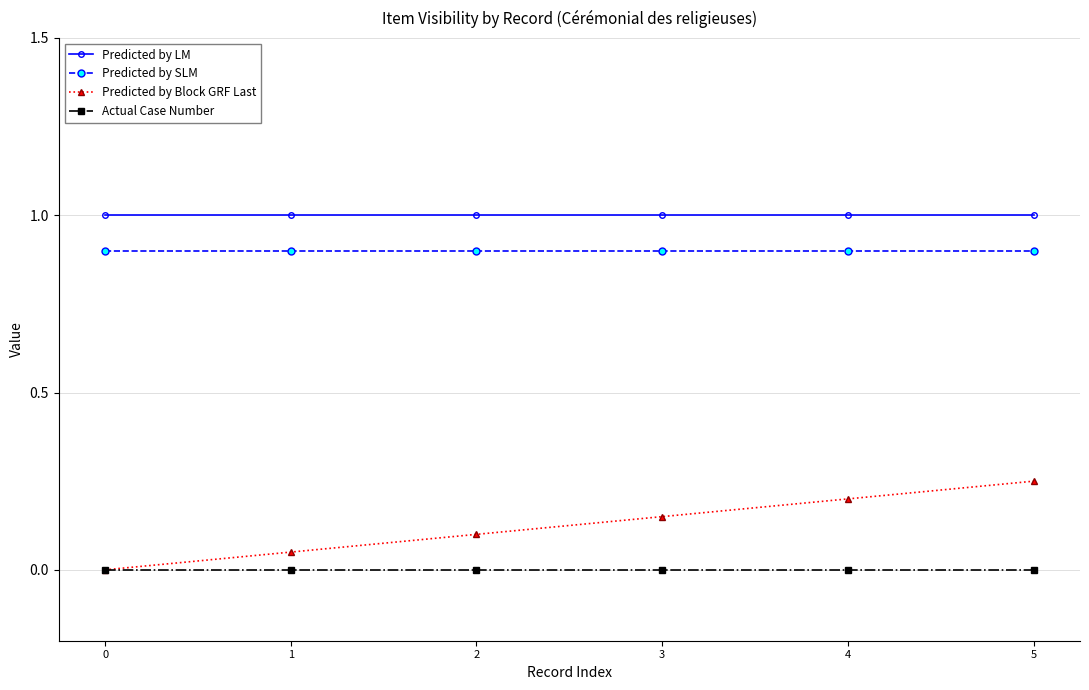

Rank the series by their maximum value, from lowest to highest.

Actual Case Number, Predicted by Block GRF Last, Predicted by SLM, Predicted by LM